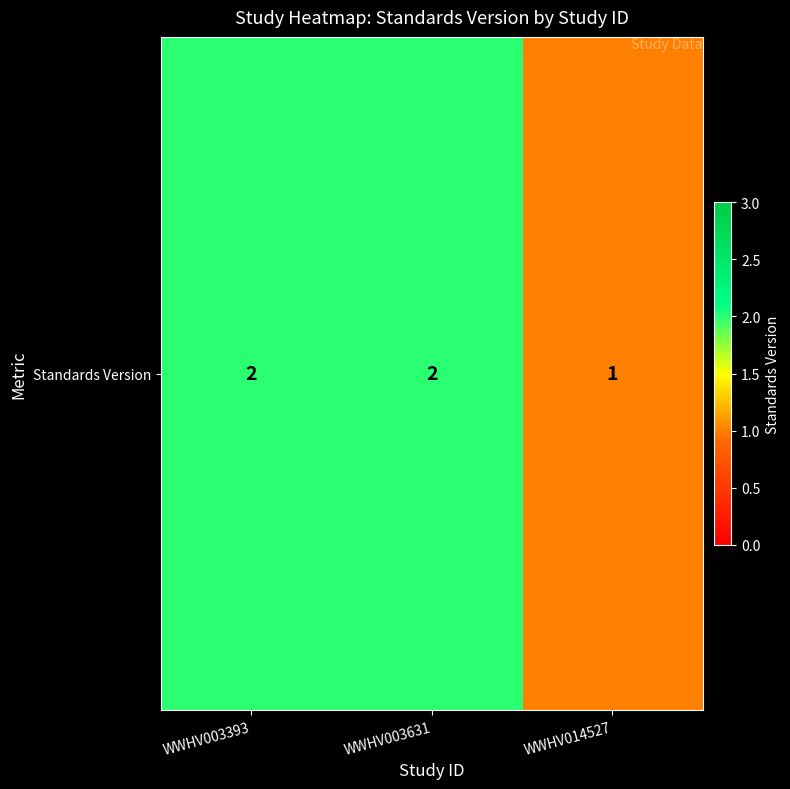

The chart shows a value of 3 at WWHV003393. True or false?

False